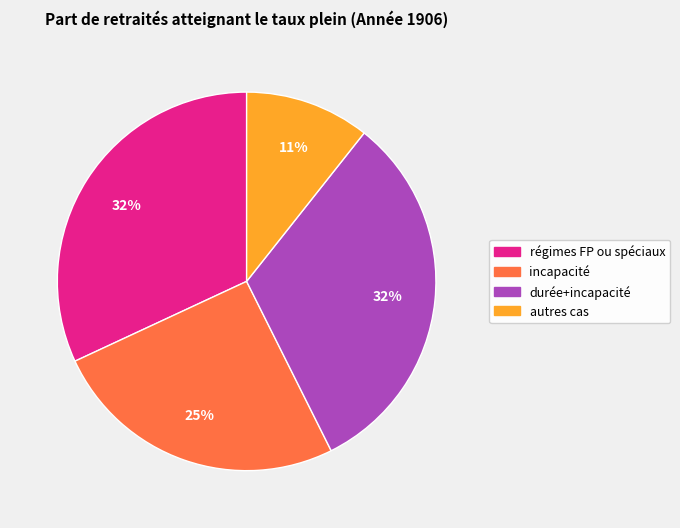

To the nearest percent, what is the average slice percentage?

25%